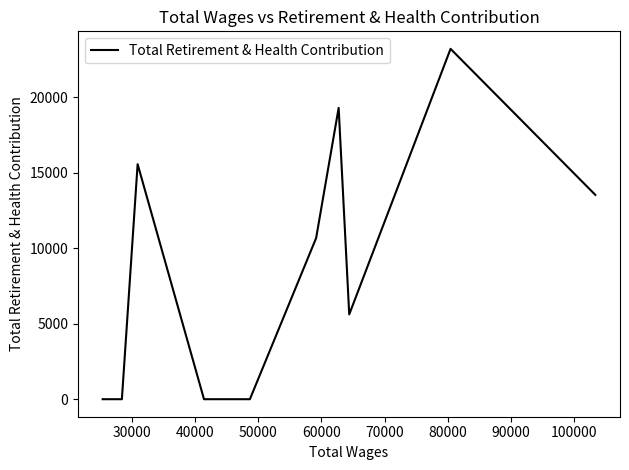

What is the greatest value displayed?

23190